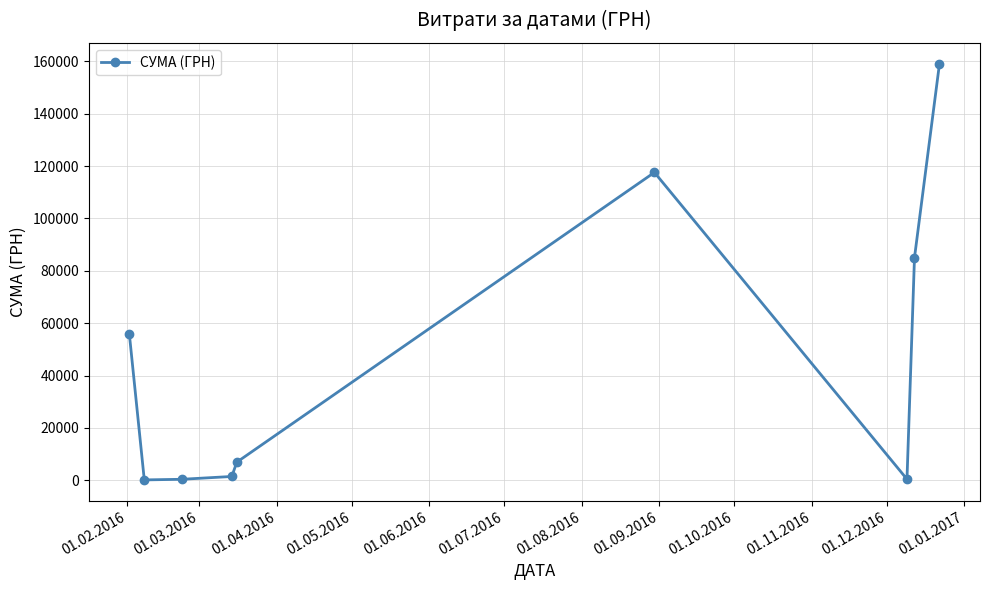

What is the sum of all values?

426982.7